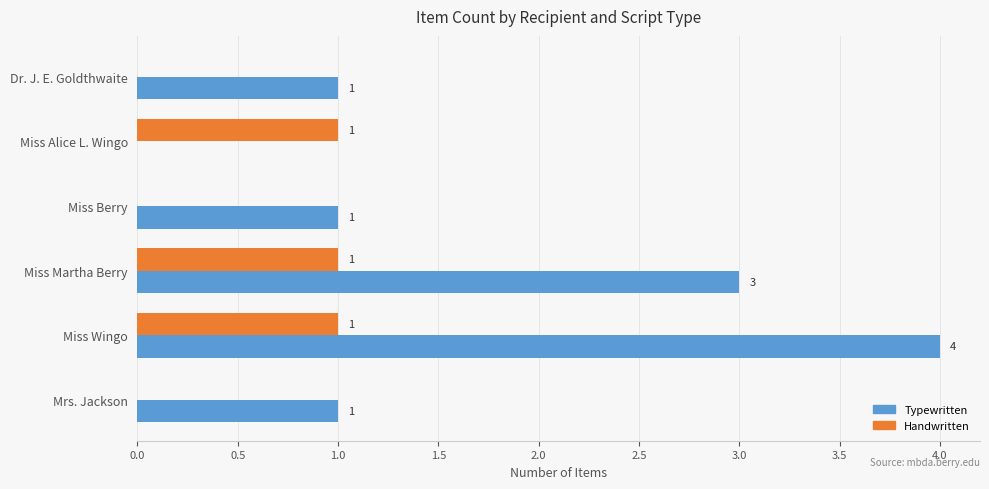

Which series changed the most between Miss Alice L. Wingo and Miss Wingo?

Typewritten